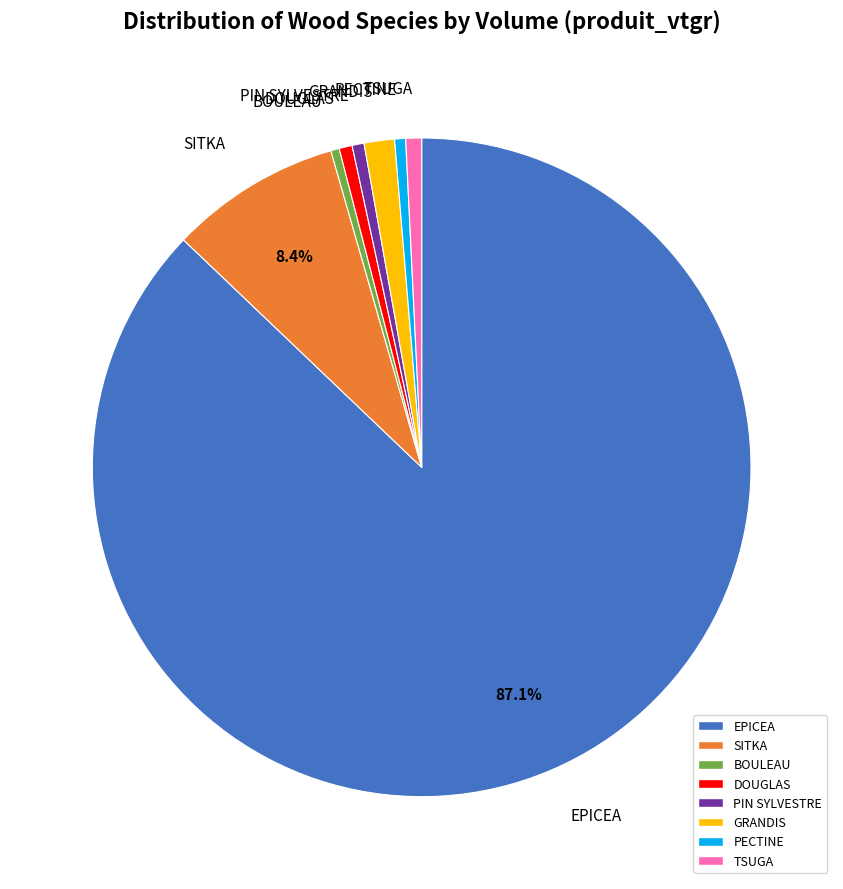

What is the largest slice in the pie chart?

EPICEA